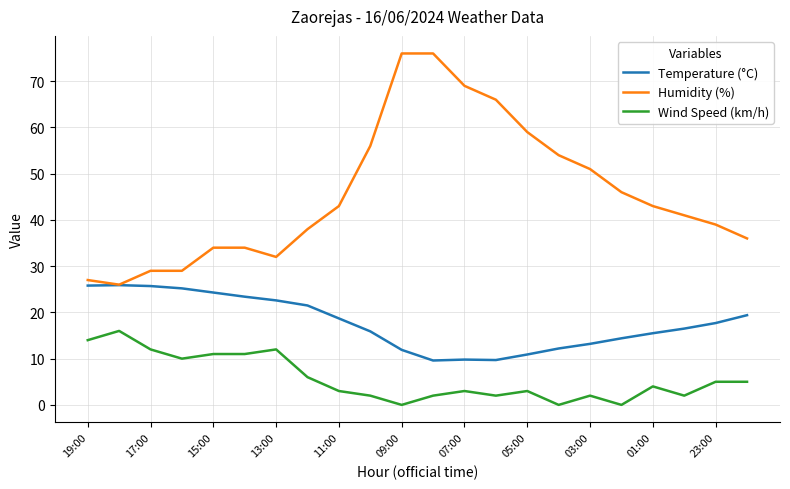

Which series has the largest total across all categories?

Humidity (%)